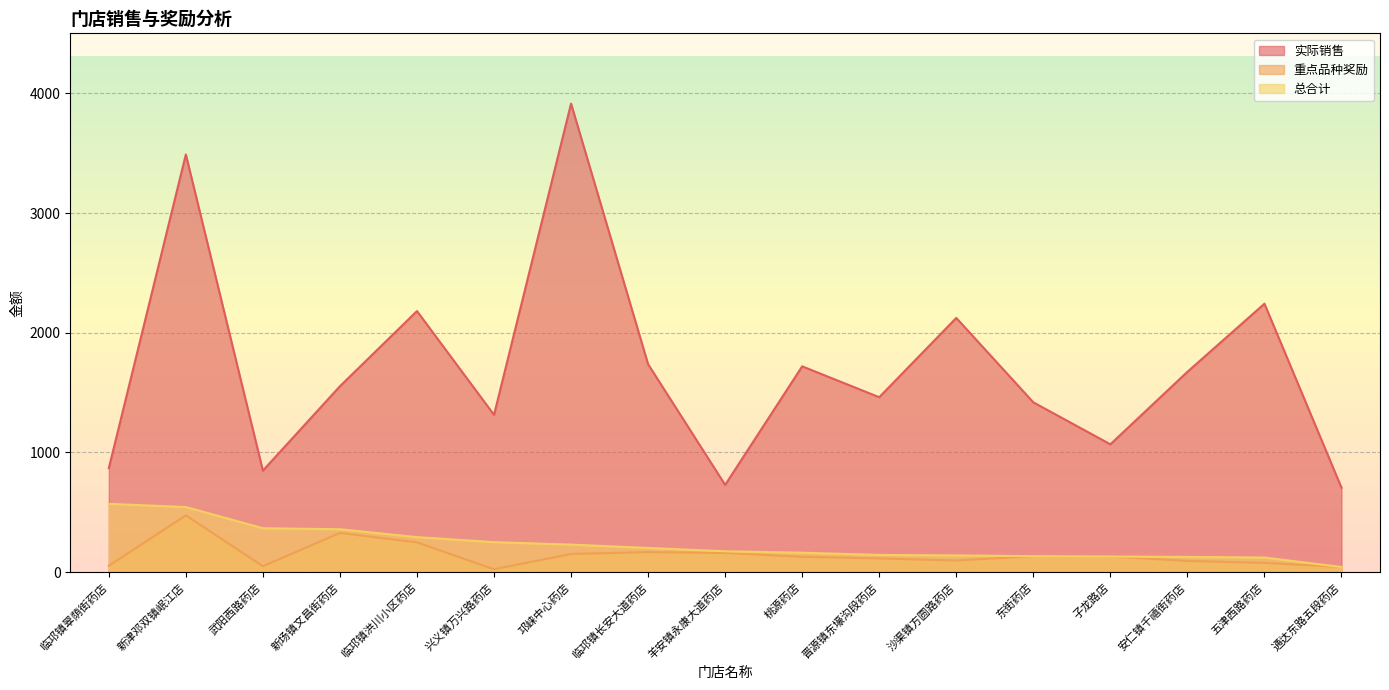

How many data points in 总合计 are less than 174?

8